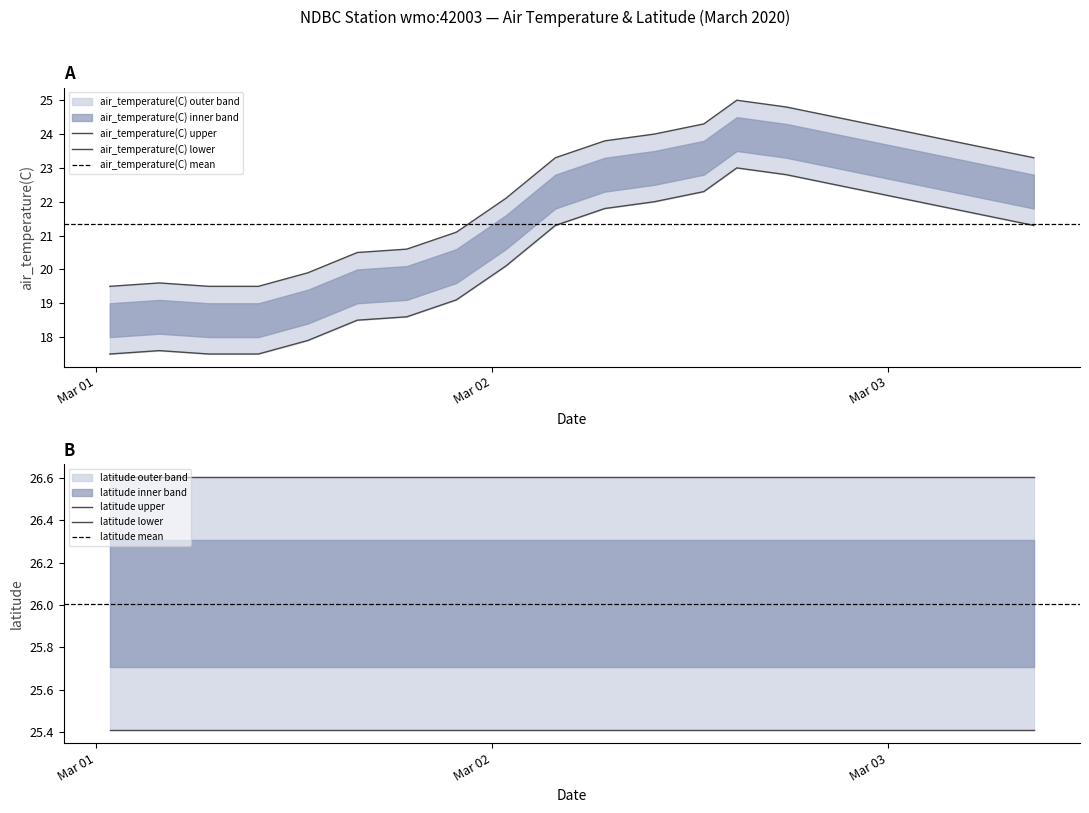

Reading left to right, what are all the values shown in this chart?

2020-03-01T00:50:00Z=19.5	2020-03-01T03:50:00Z=19.6	2020-03-01T06:50:00Z=19.5	2020-03-01T09:50:00Z=19.5	2020-03-01T12:50:00Z=19.9	2020-03-01T15:50:00Z=20.5	2020-03-01T18:50:00Z=20.6	2020-03-01T21:50:00Z=21.1	2020-03-02T00:50:00Z=22.1	2020-03-02T03:50:00Z=23.3	2020-03-02T06:50:00Z=23.8	2020-03-02T09:50:00Z=24.0	2020-03-02T12:50:00Z=24.3	2020-03-02T14:50:00Z=25.0	2020-03-02T17:50:00Z=24.8	2020-03-02T20:50:00Z=24.5	2020-03-02T23:50:00Z=24.2	2020-03-03T02:50:00Z=23.9	2020-03-03T05:50:00Z=23.6	2020-03-03T08:50:00Z=23.3